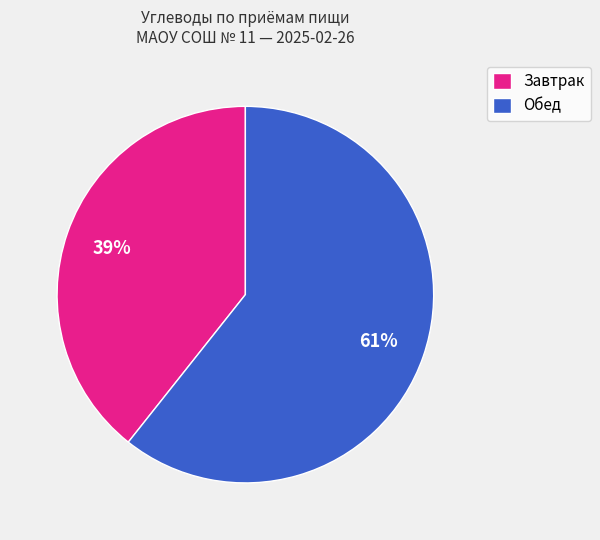

How many segments does this pie chart have?

2